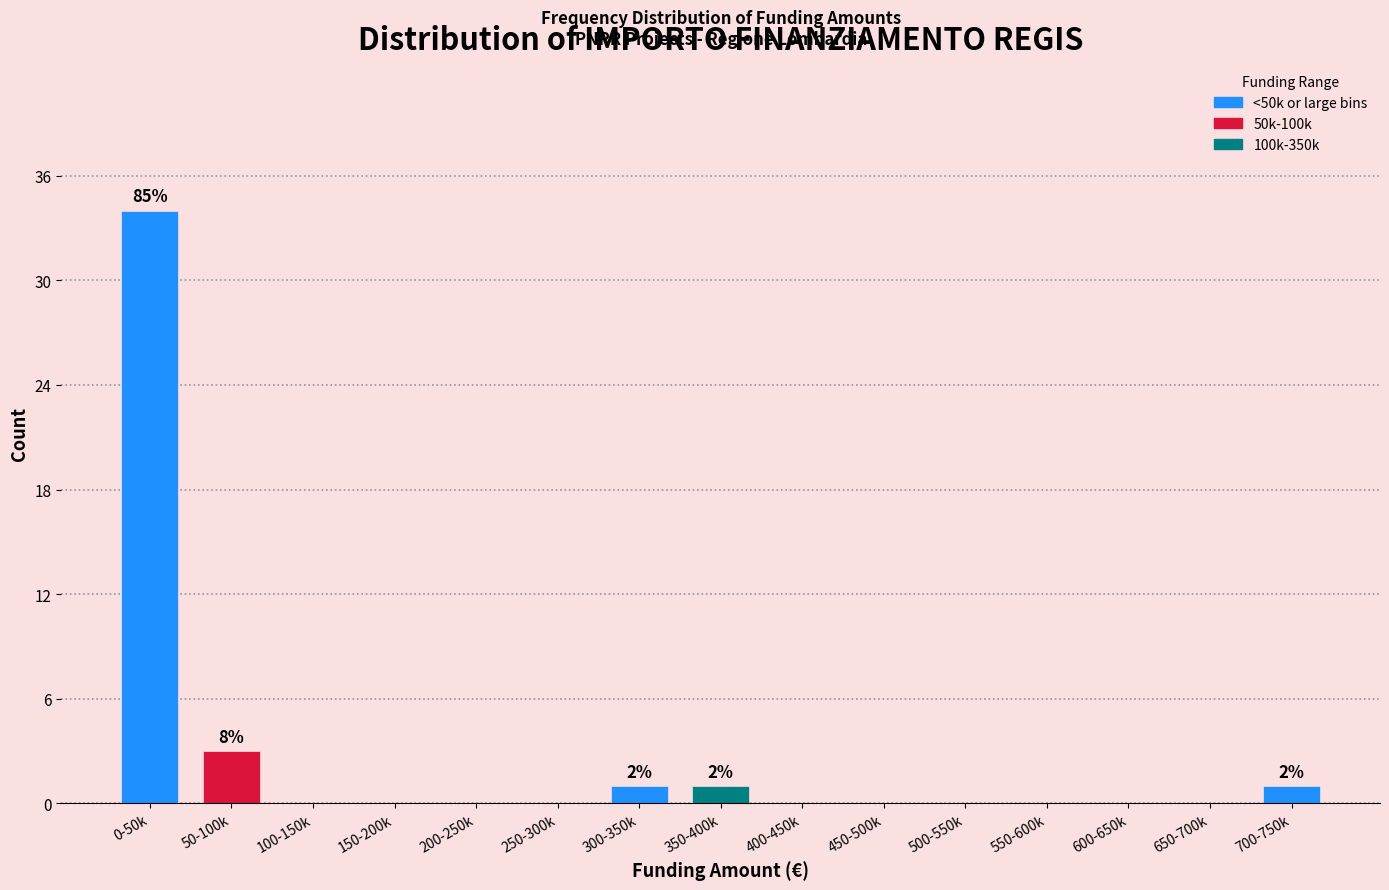

Reading left to right, list all the values displayed in this chart.

0-50k=34	50-100k=3	100-150k=0	150-200k=0	200-250k=0	250-300k=0	300-350k=1	350-400k=1	400-450k=0	450-500k=0	500-550k=0	550-600k=0	600-650k=0	650-700k=0	700-750k=1